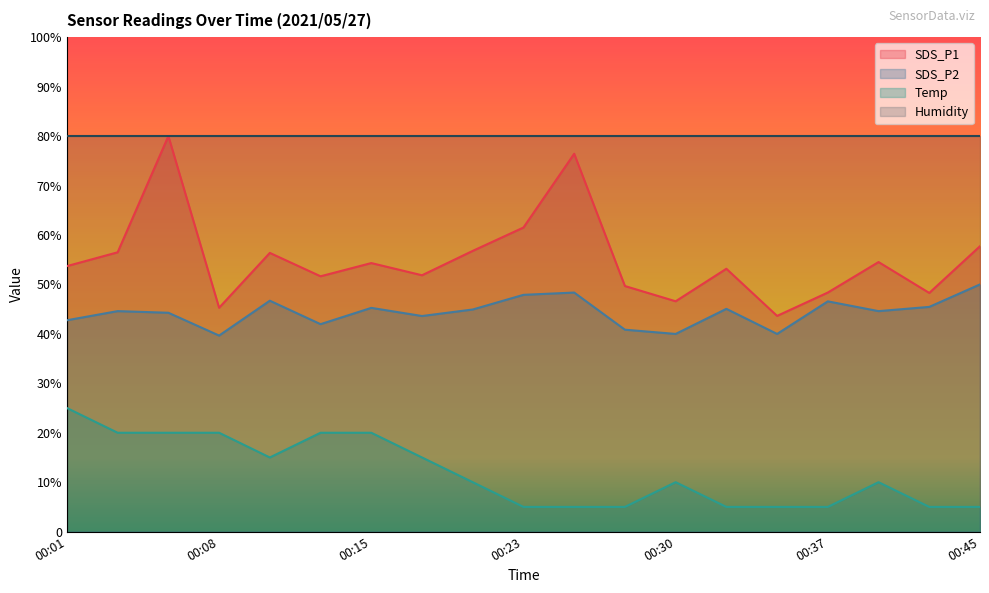

What is the difference between the highest and lowest values at 00:25?

71.4